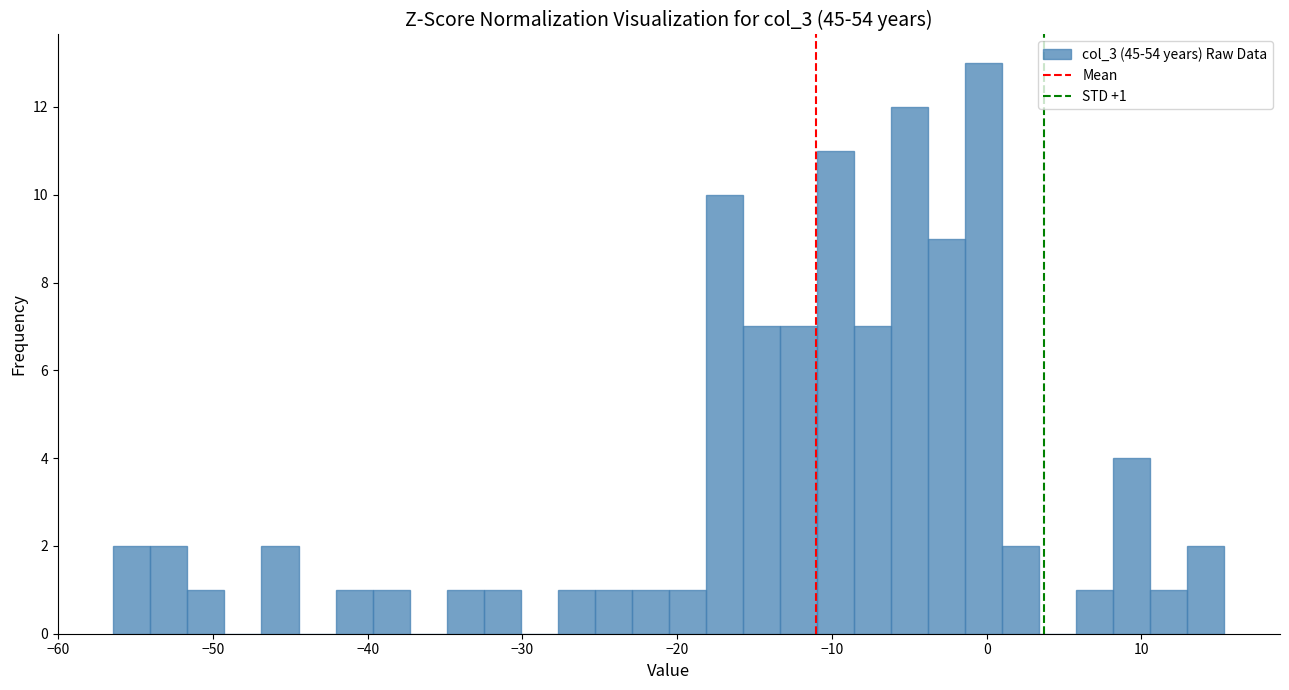

Around what value on the x-axis is the tallest bar? Give the approximate position of its centre, as read against the axis.

0